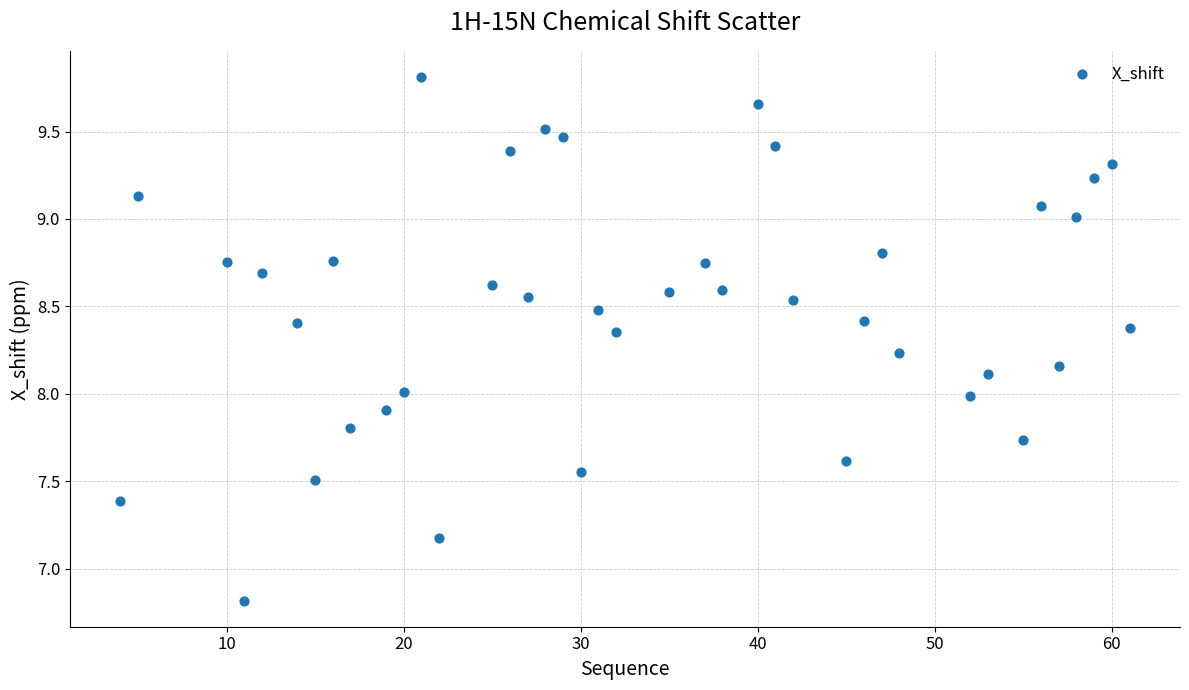

What is the range of X values (max minus min)?

57.0